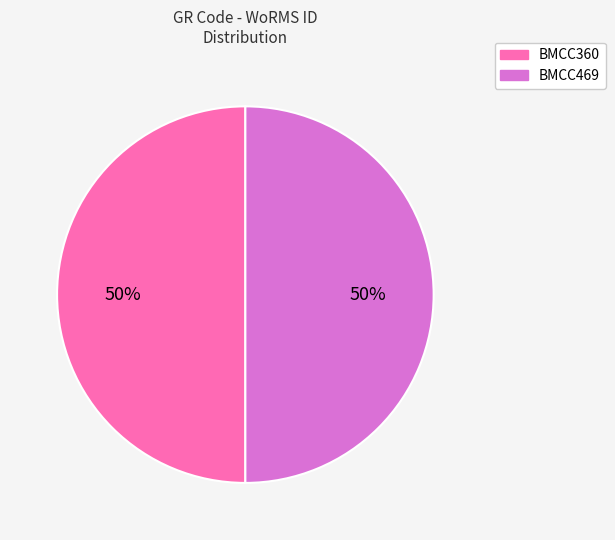

True or false: BMCC360 accounts for 50% of the total.

True